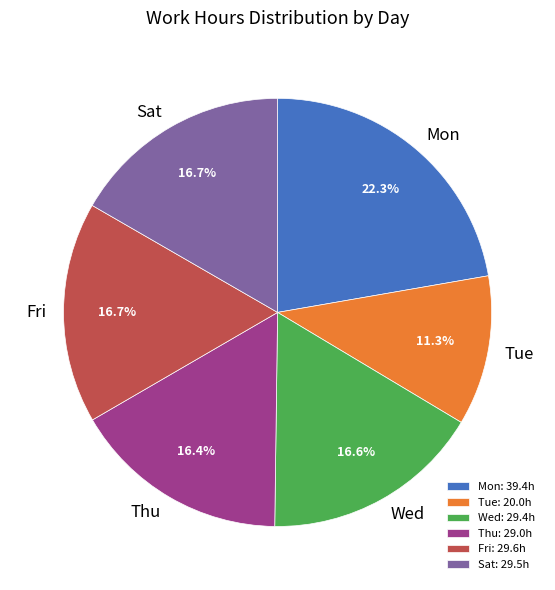

Count the number of slices in the pie.

6